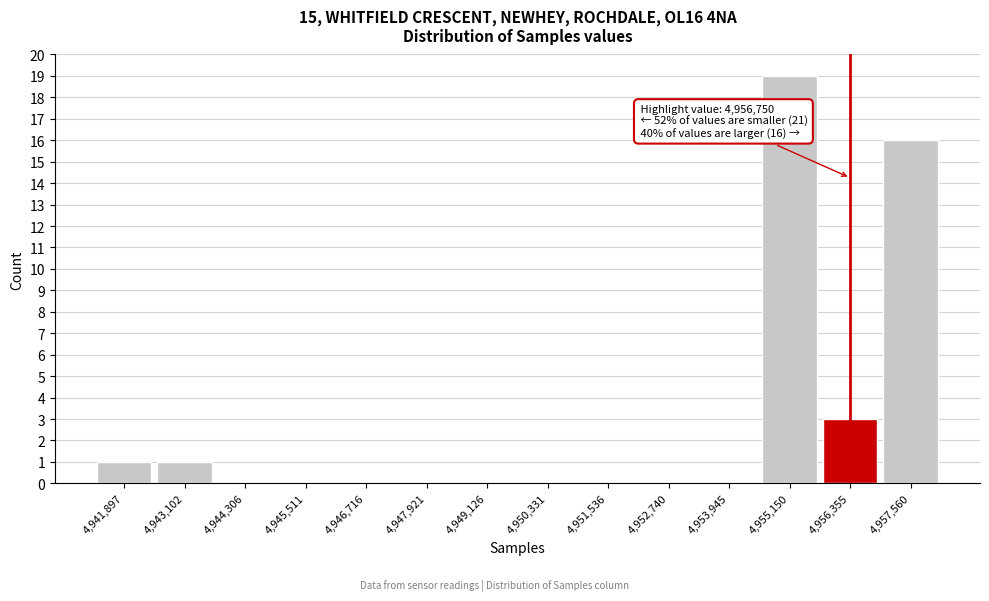

Which range on the x-axis has the tallest bar?

4954600 to 4955800